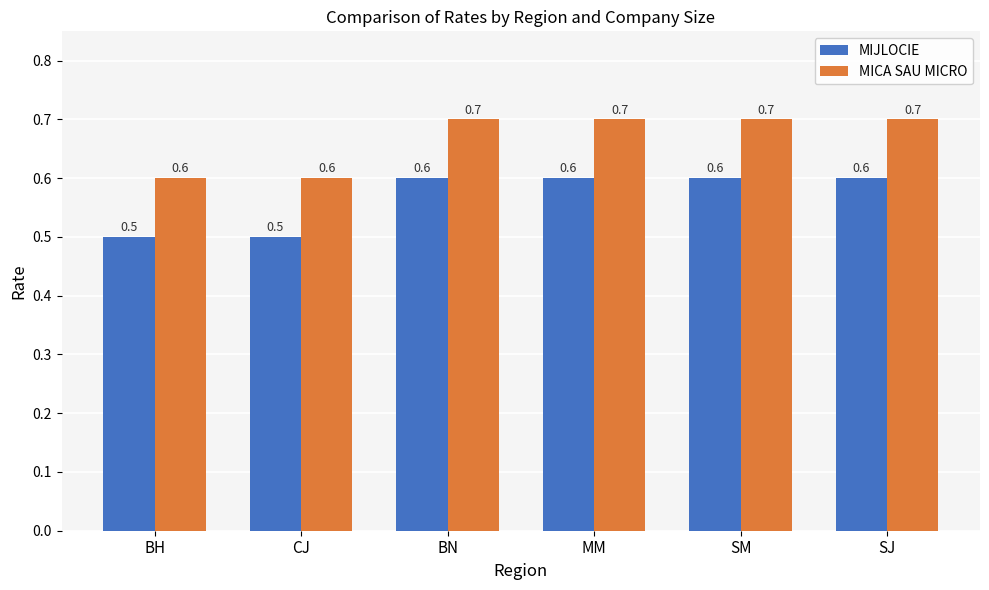

Count the number of data series in this chart.

2